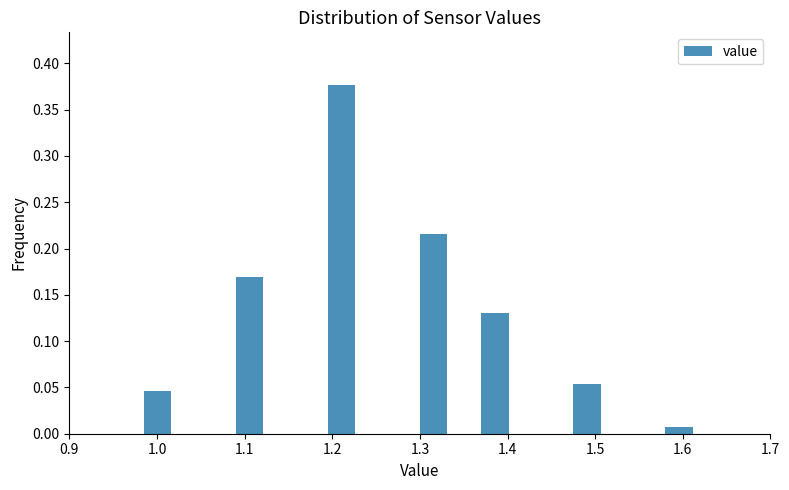

Around what value on the x-axis is the tallest bar? Give the approximate position of its centre, as read against the axis.

1.21